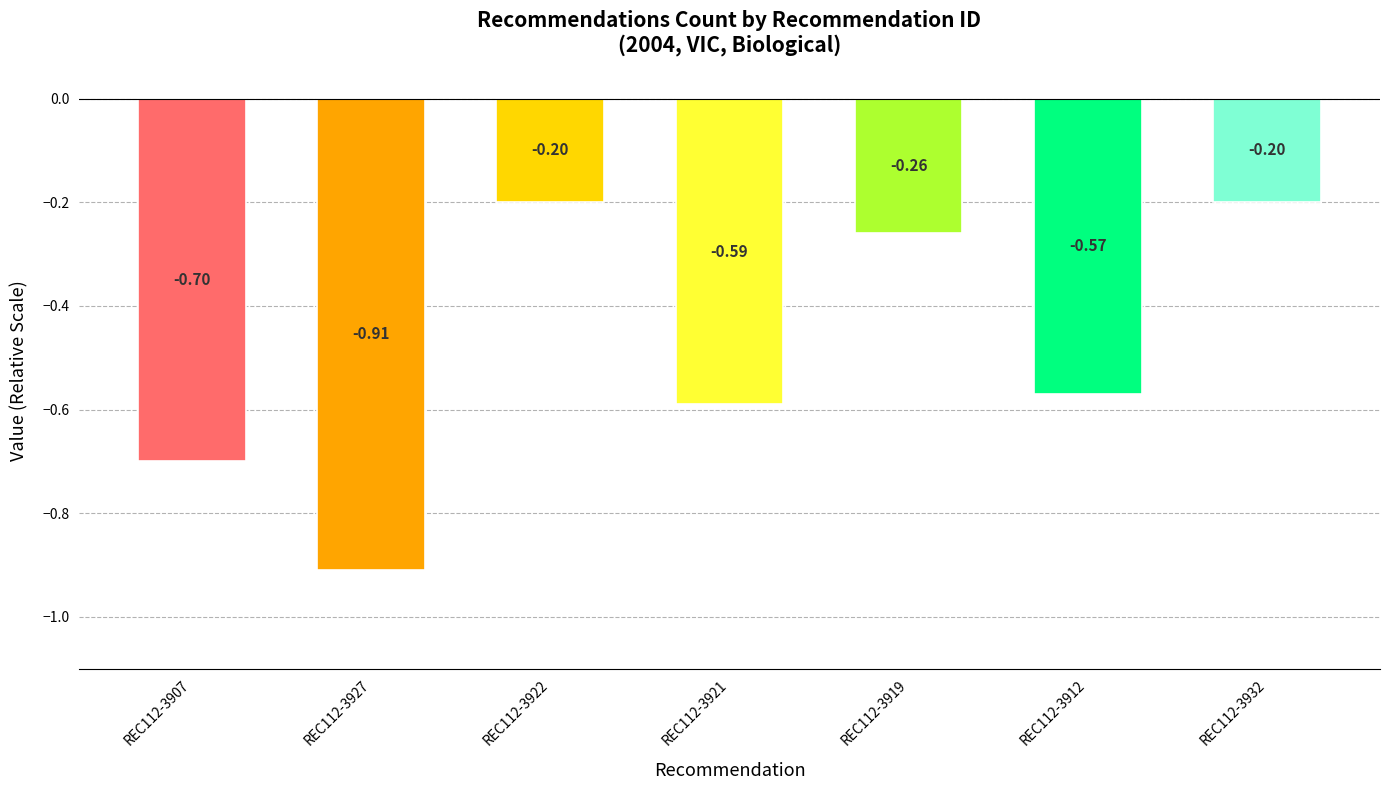

What is the sum of all values?

-3.4